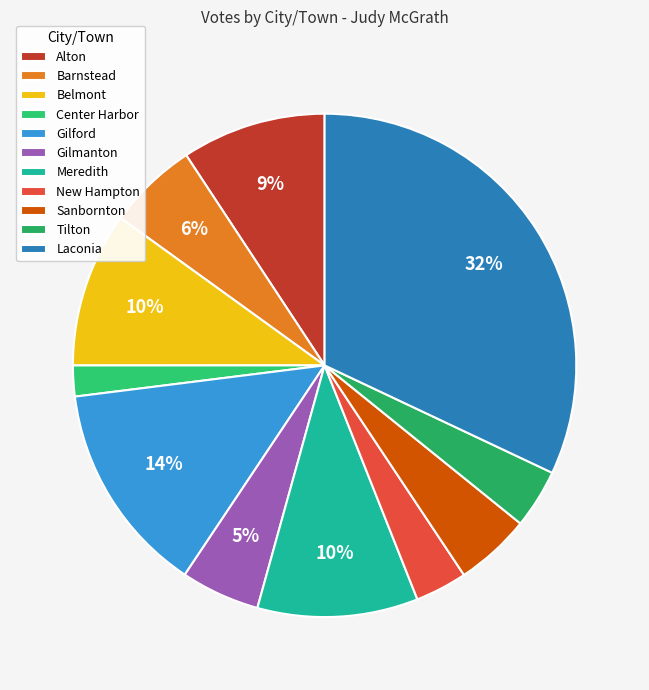

To the nearest percent, what is the difference between the Sanbornton and Belmont slice percentages?

5%